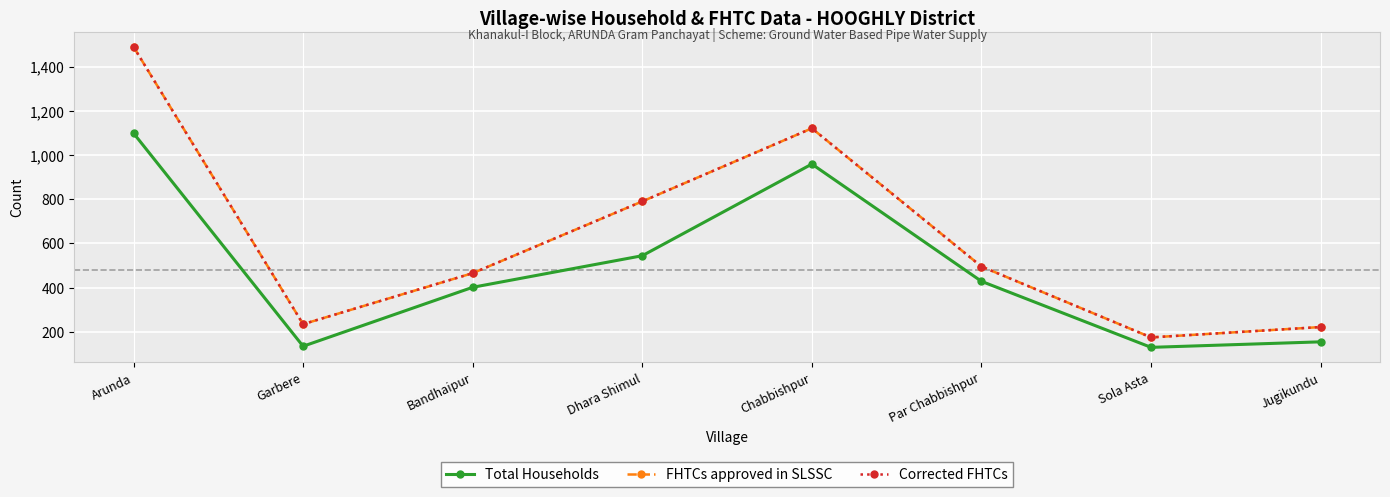

Is this an area chart (filled region under the line)?

No